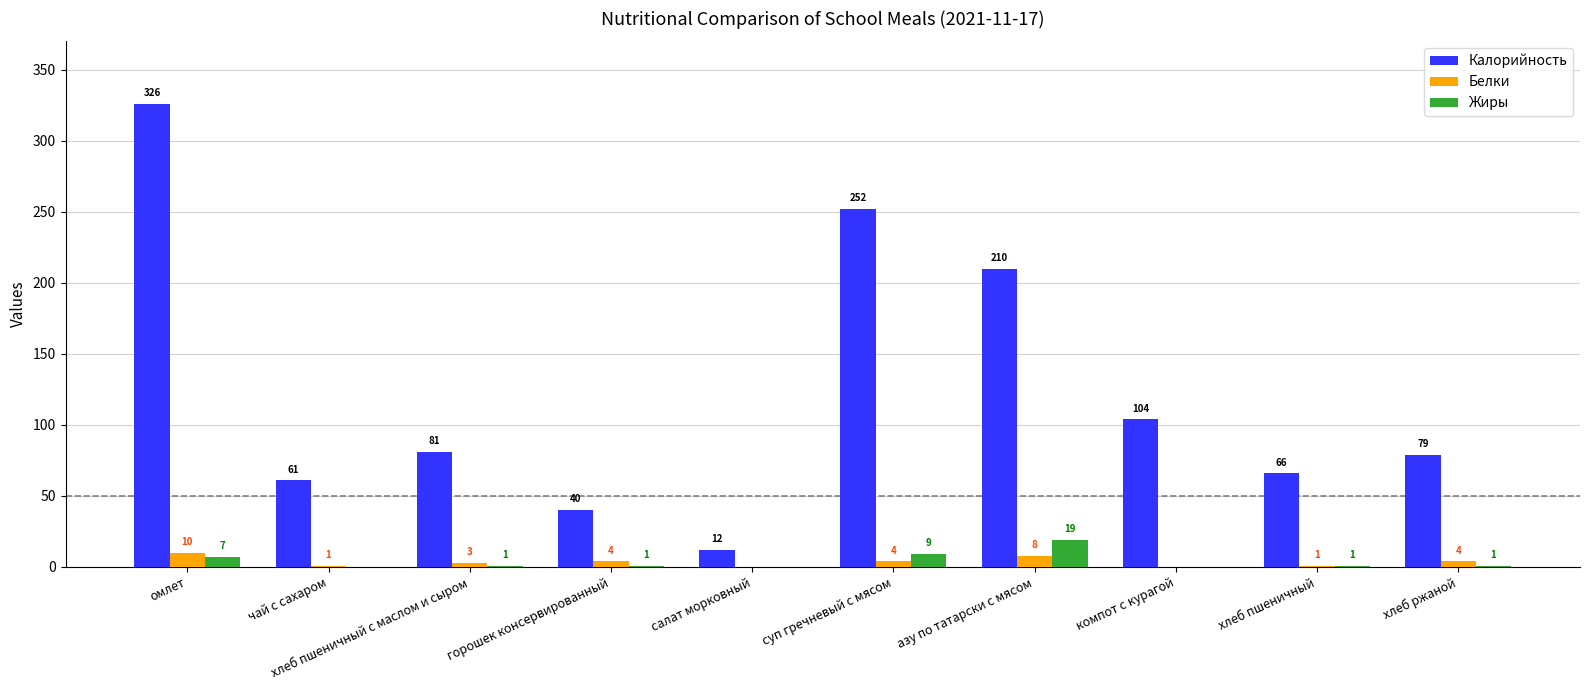

Which series has the largest range (max minus min)?

Калорийность